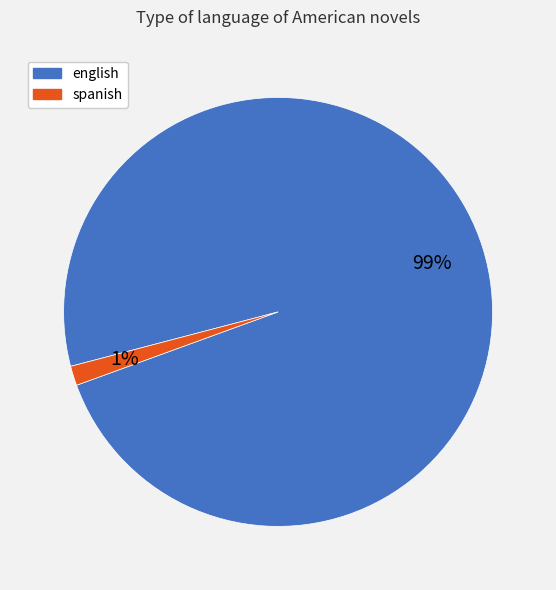

What percentage is the english slice, to the nearest percent?

99%